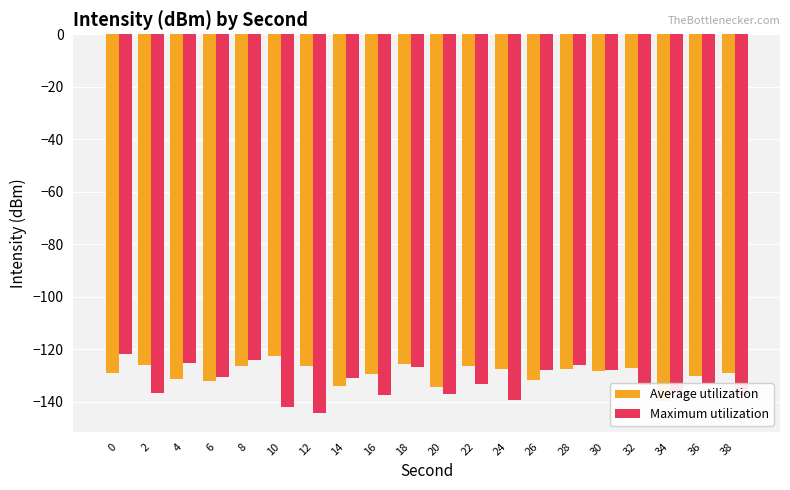

At which label is Average utilization closest to -131?

4